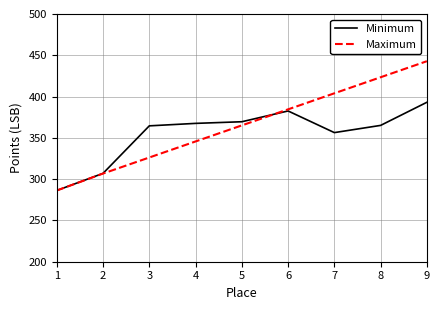

True or false: Maximum has a value of 568.6 at 6.

False